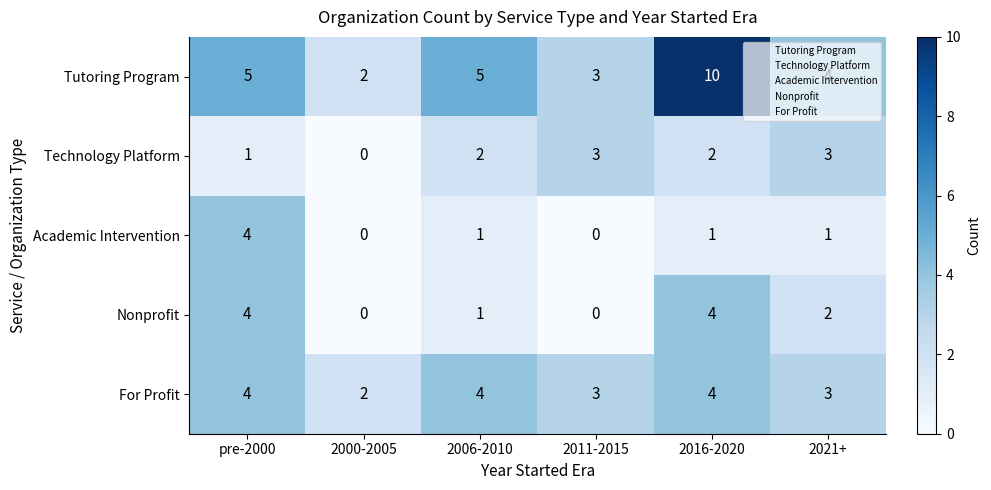

Which label corresponds to the largest value in the chart?

2016-2020